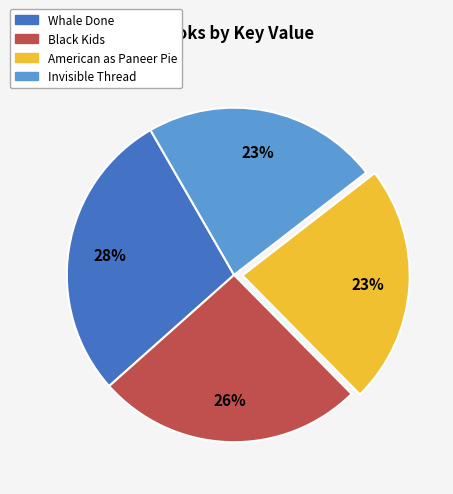

Is there any slice that represents more than half of the pie?

No